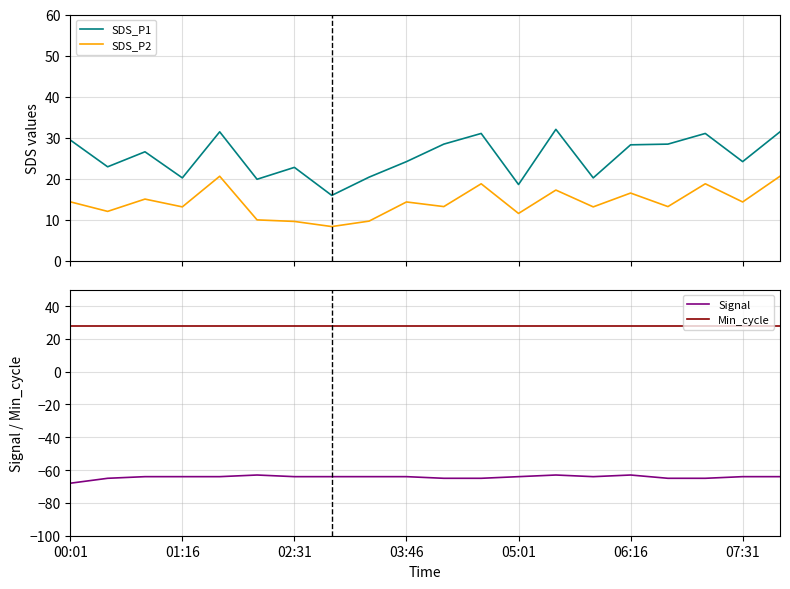

True or false: Min_cycle and Signal intersect in this chart.

False